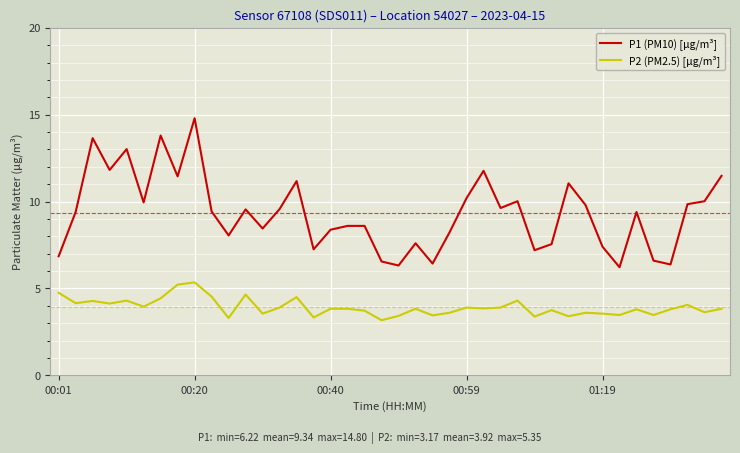

What is the highest value of the P1 (PM10) [µg/m³] series?

14.8